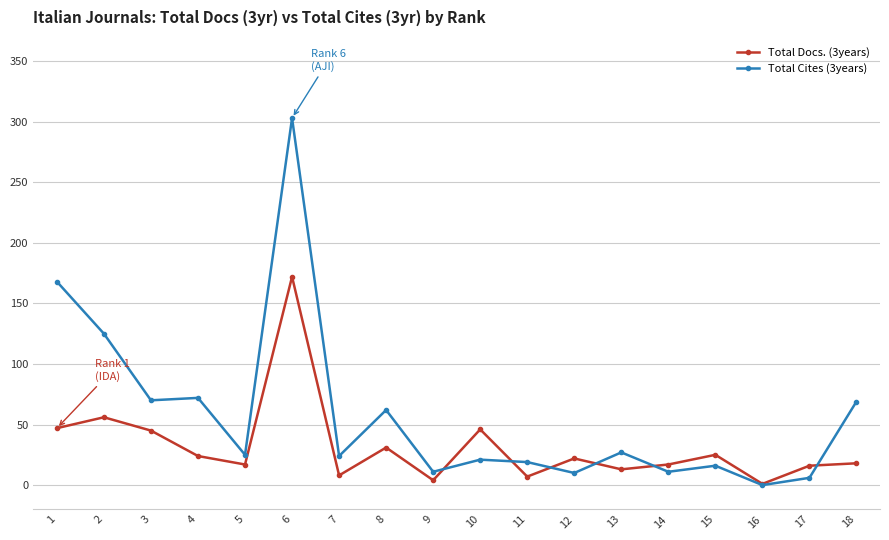

What is the value of the Total Cites (3years) point at the 10th from the left?

21